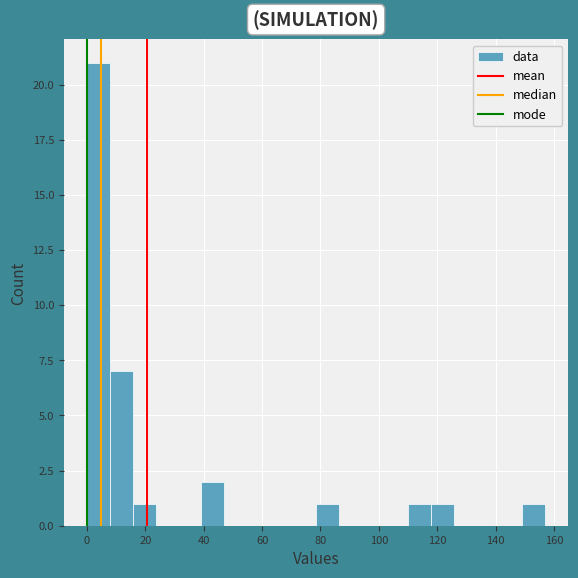

Read against the x-axis, roughly where is the centre of the tallest bar?

4